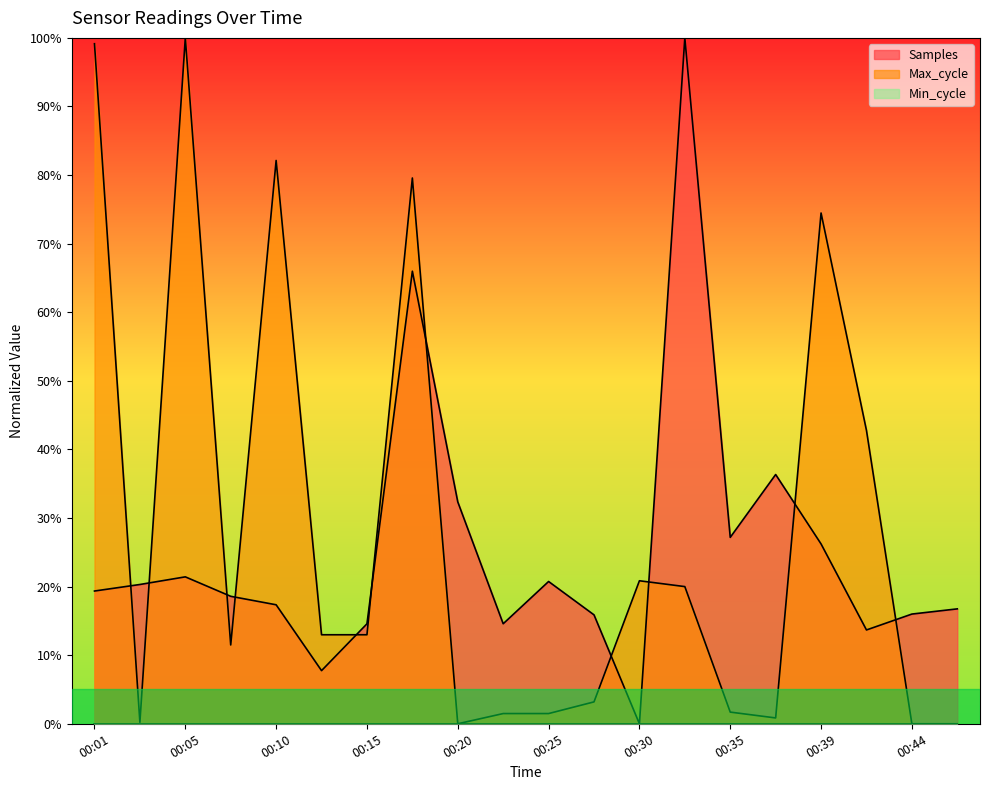

Which series has the largest total across all categories?

Max_cycle